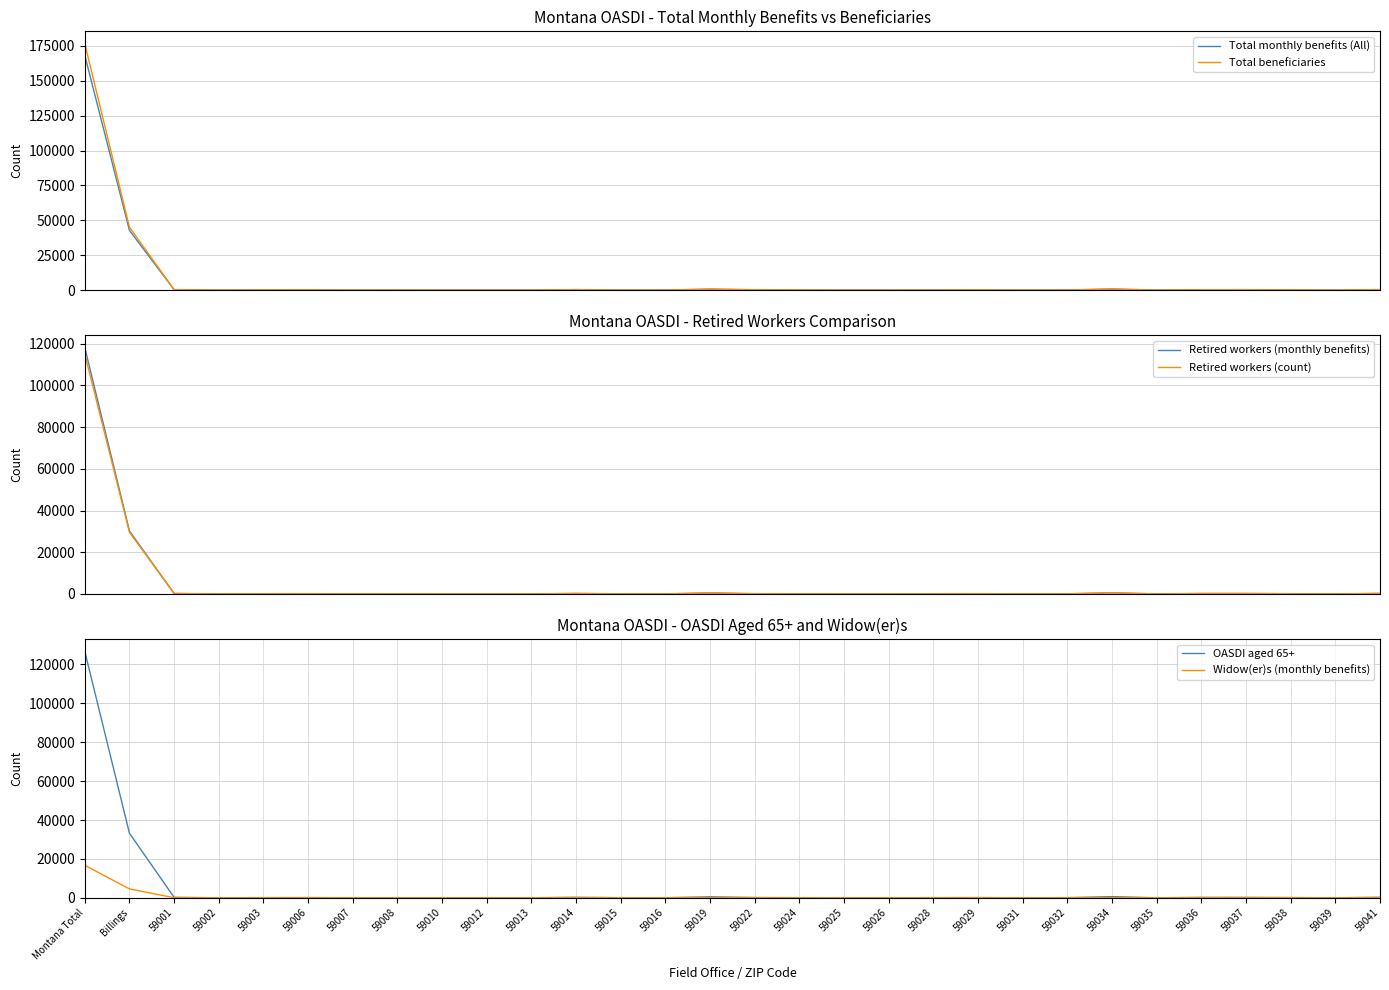

What is the difference between the Total beneficiaries values at 59041 and 59028?

285